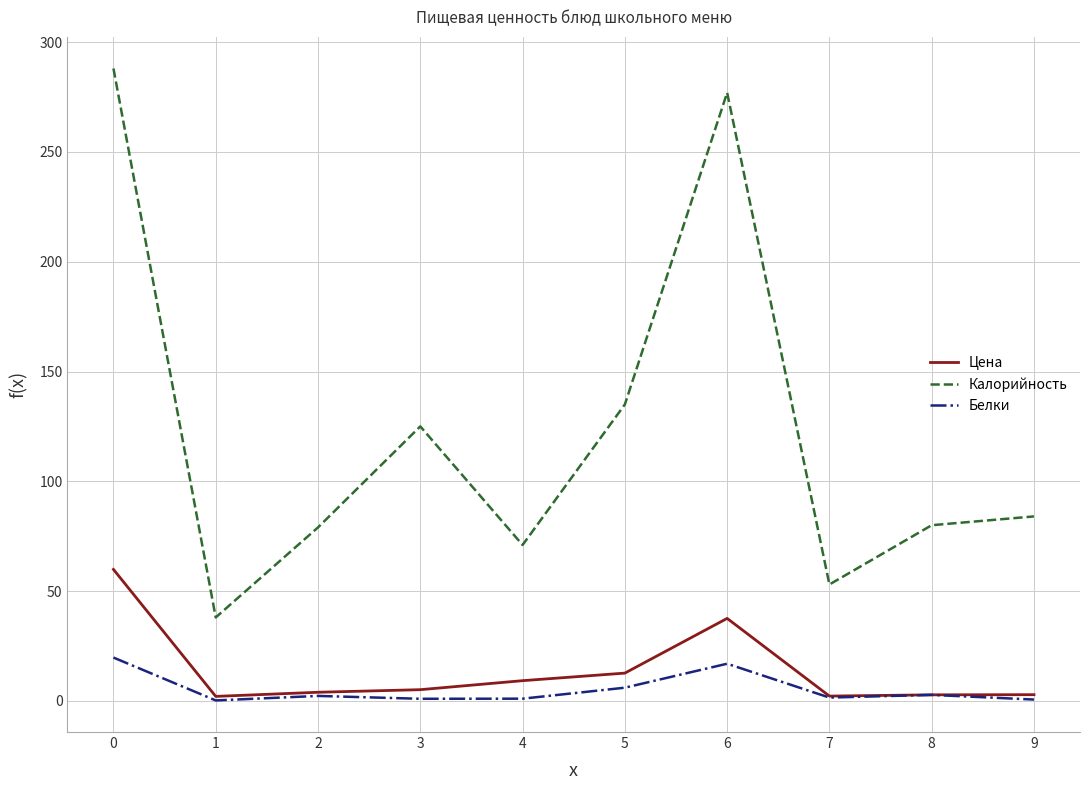

Rank the series by their maximum value, from lowest to highest.

Белки, Цена, Калорийность